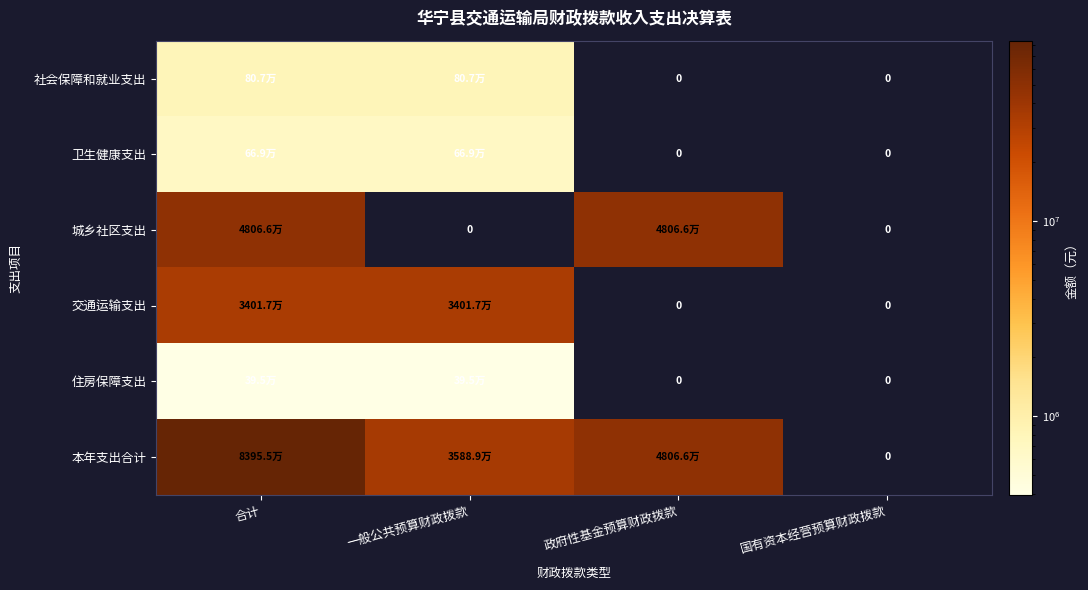

How many 卫生健康支出 values are between 0 and 669483?

4